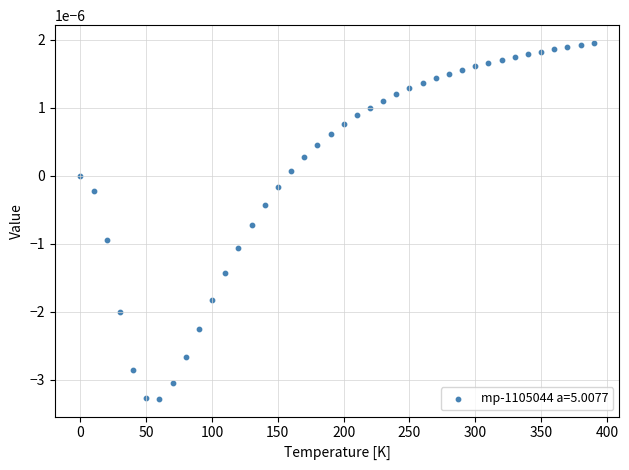

What is the range of X values (max minus min)?

390.0